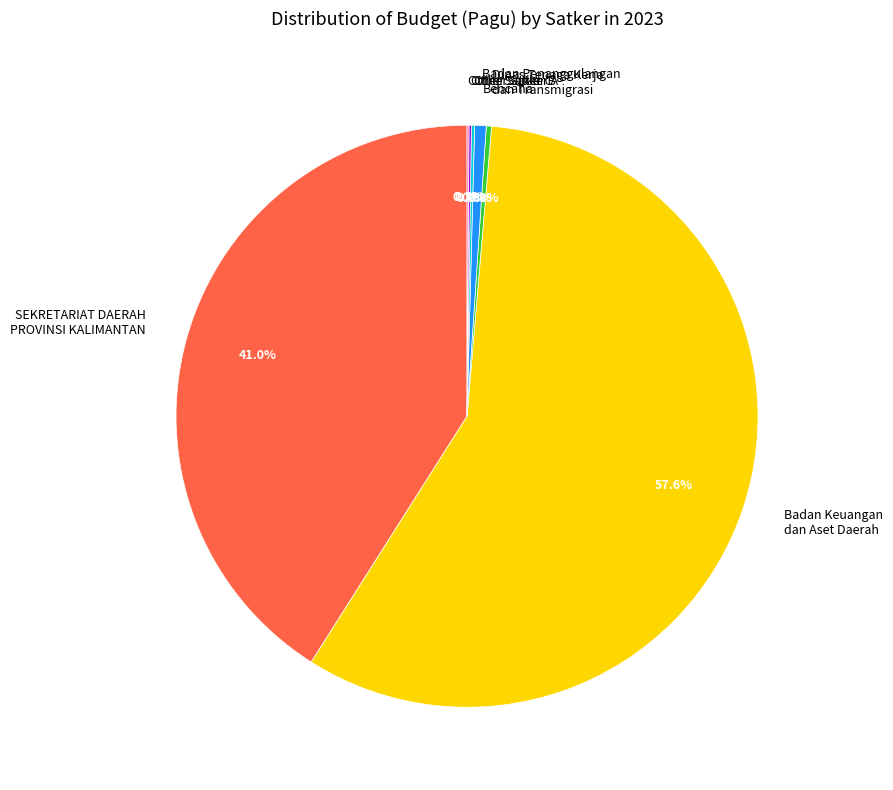

Which category accounts for the majority?

Badan Keuangan dan Aset Daerah